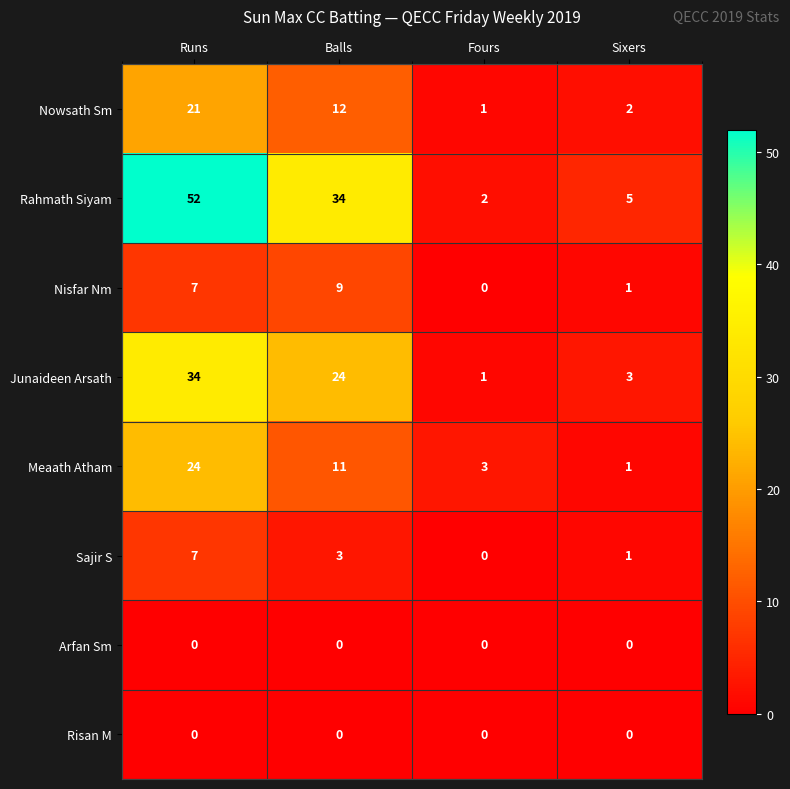

Where is Meaath Atham nearest to the value 12?

Balls